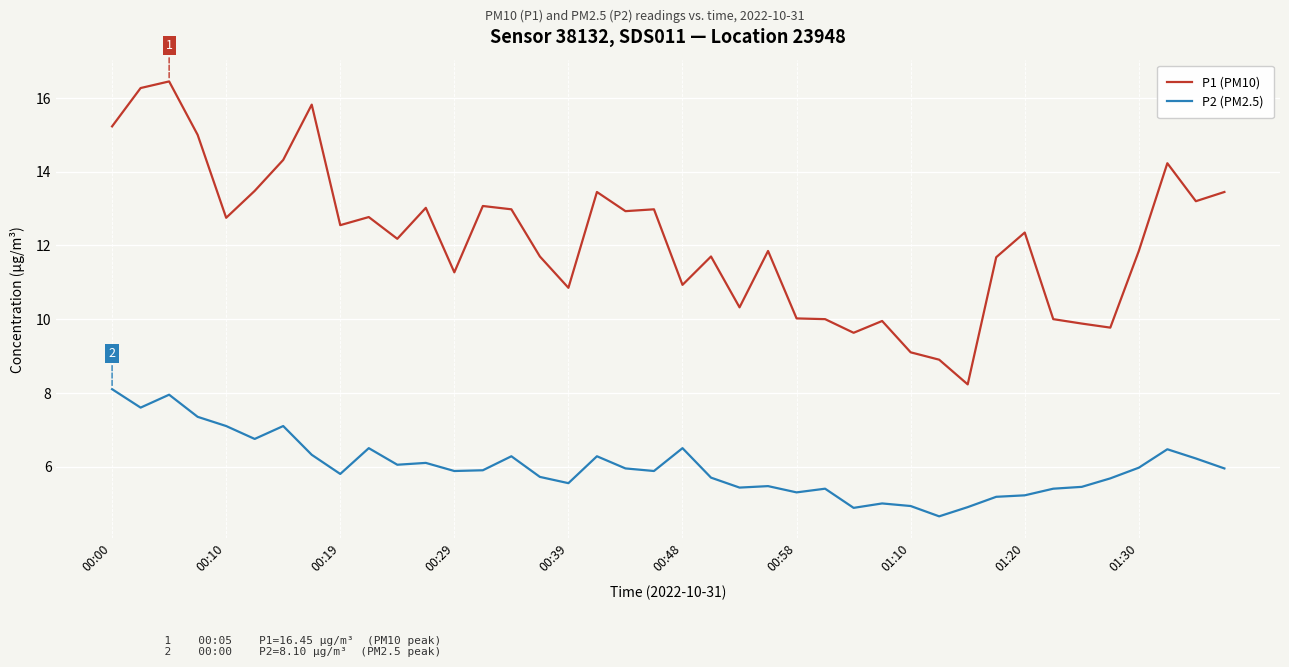

What is the difference between the maximum and minimum values in the P1 (PM10) series?

8.2